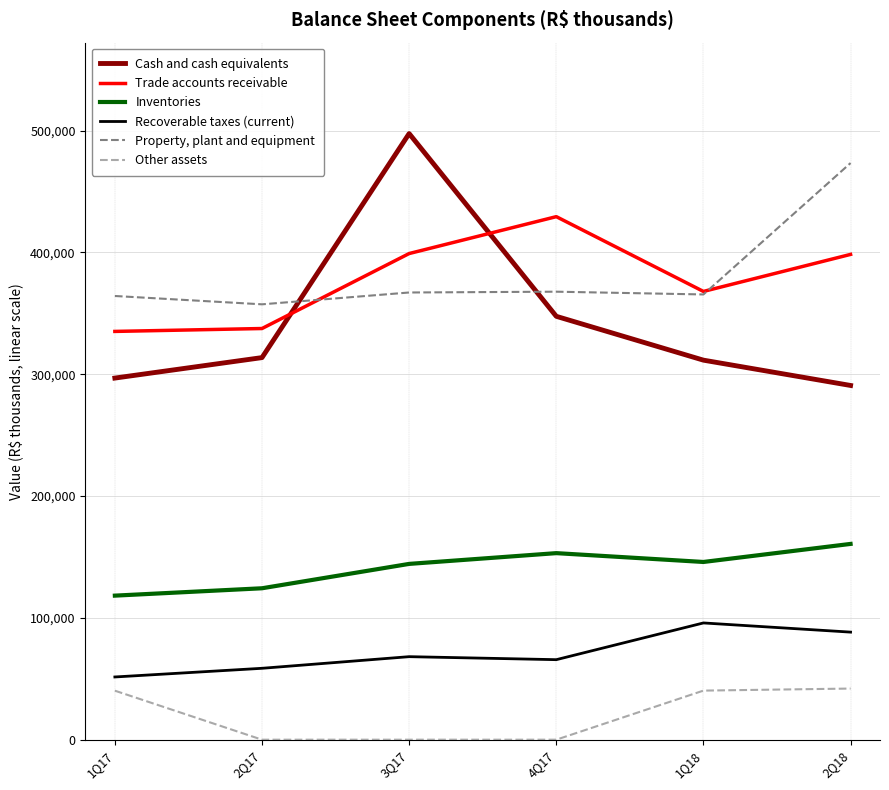

Is the value of Cash and cash equivalents at 2Q17 greater than the value of Other assets at 2Q17?

Yes